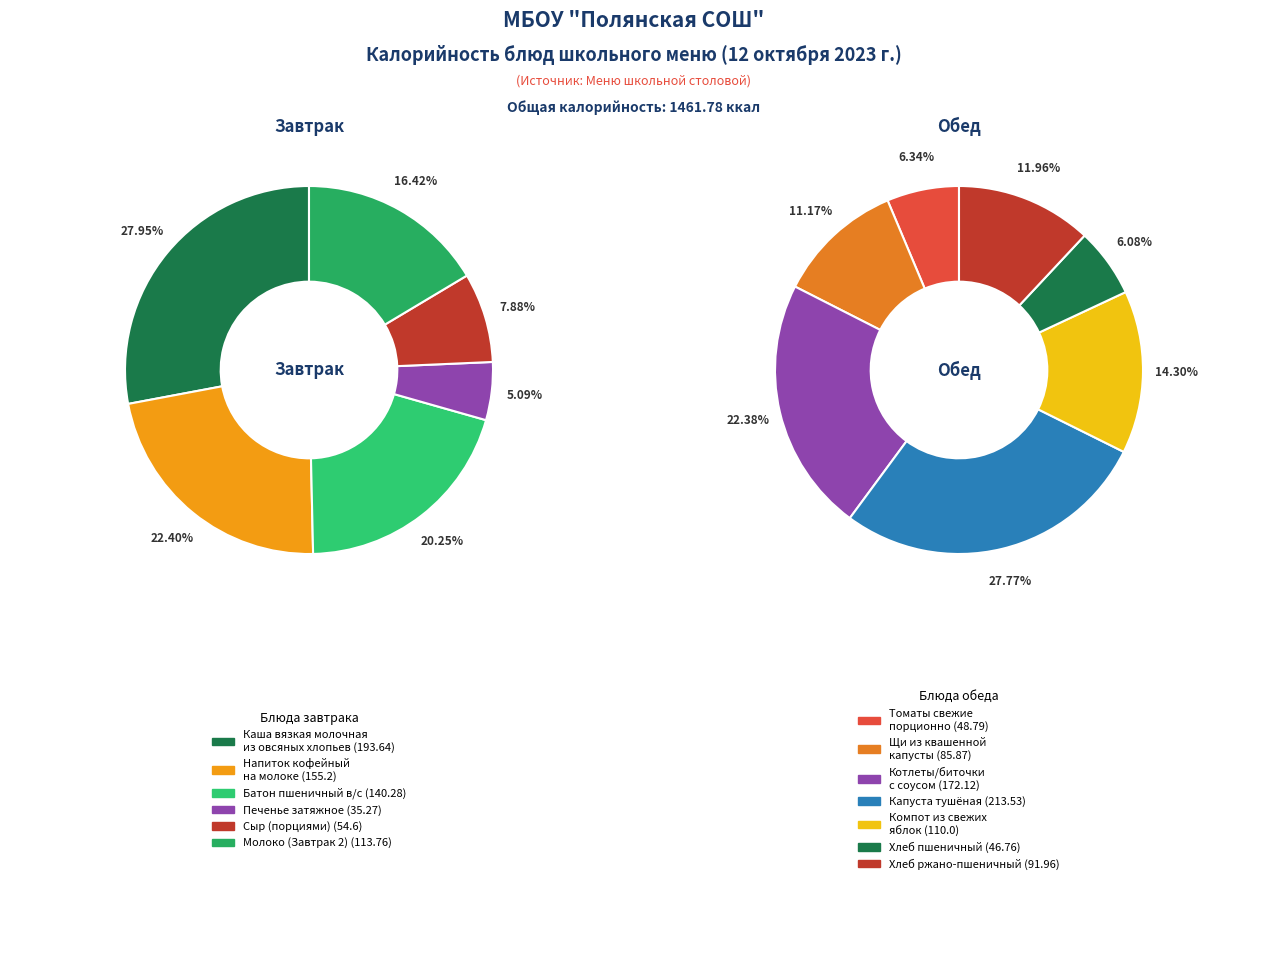

The Напиток кофейный на молоке slice represents 22% of the pie. True or false?

False